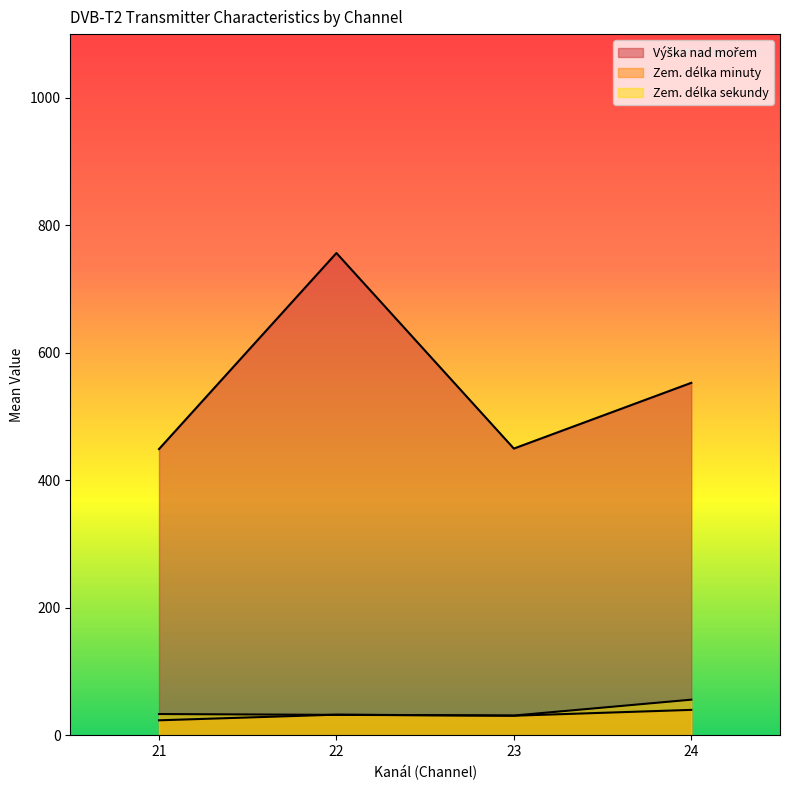

How many lines are shown in the chart?

3